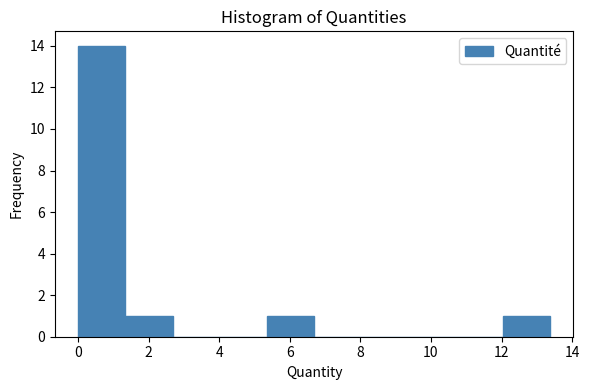

Reading left to right, transcribe this chart: for each bar, give the range it covers on the x-axis and its height. Neither the bar edges nor the heights are printed on the chart, so give them approximately, as read against the axes.

0.0 to 1.4: 14
1.4 to 2.6: 1
2.6 to 4.0: 0
4.0 to 5.4: 0
5.4 to 6.6: 1
6.6 to 8.0: 0
8.0 to 9.4: 0
9.4 to 10.6: 0
10.6 to 12.0: 0
12.0 to 13.4: 1